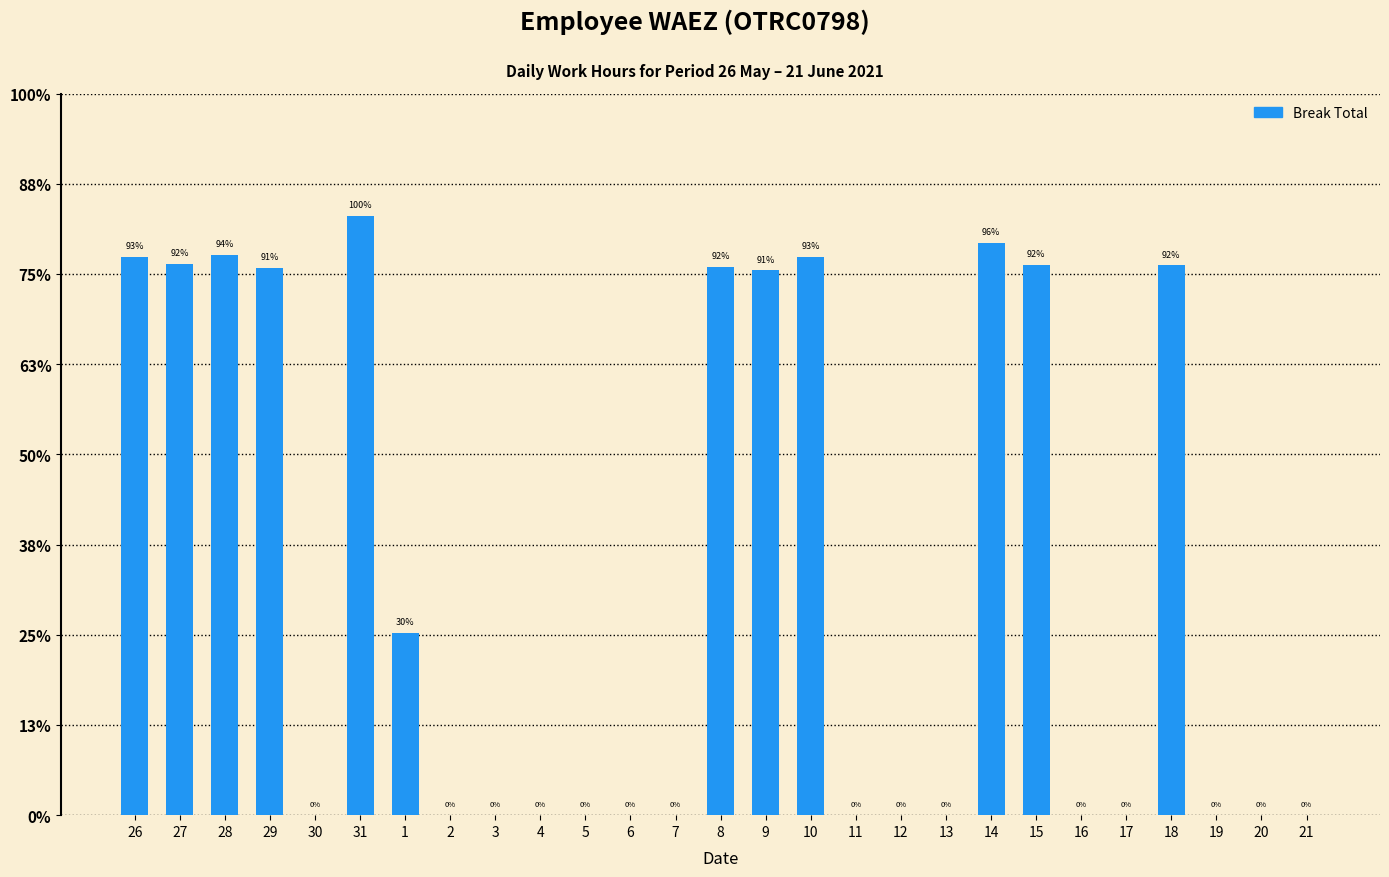

Which category has the highest value across all series?

31